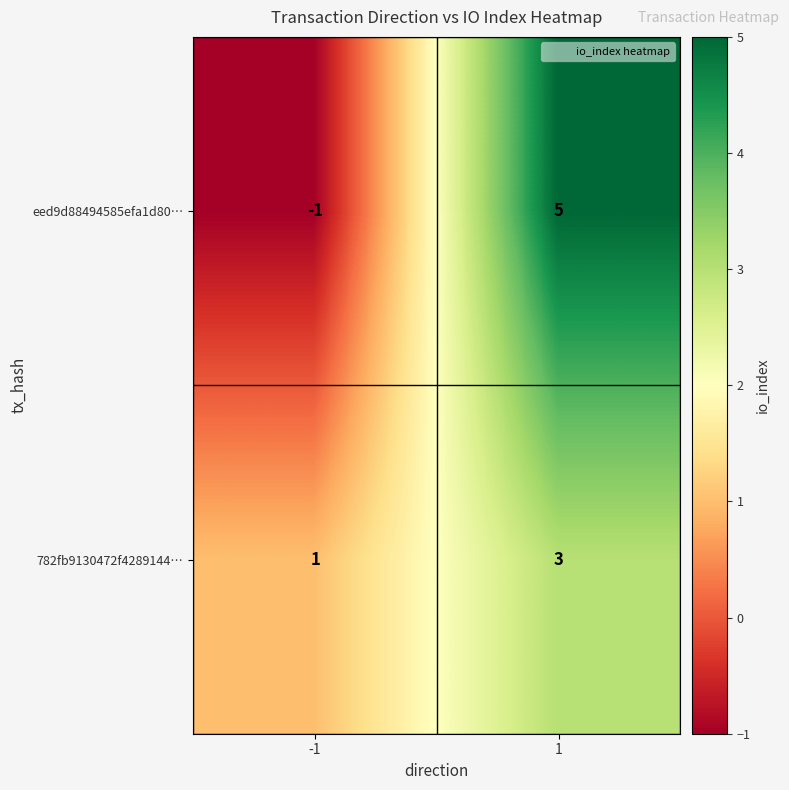

Is the value of 782fb9130472f4289144… at 1 greater than the value of eed9d88494585efa1d80… at -1?

Yes